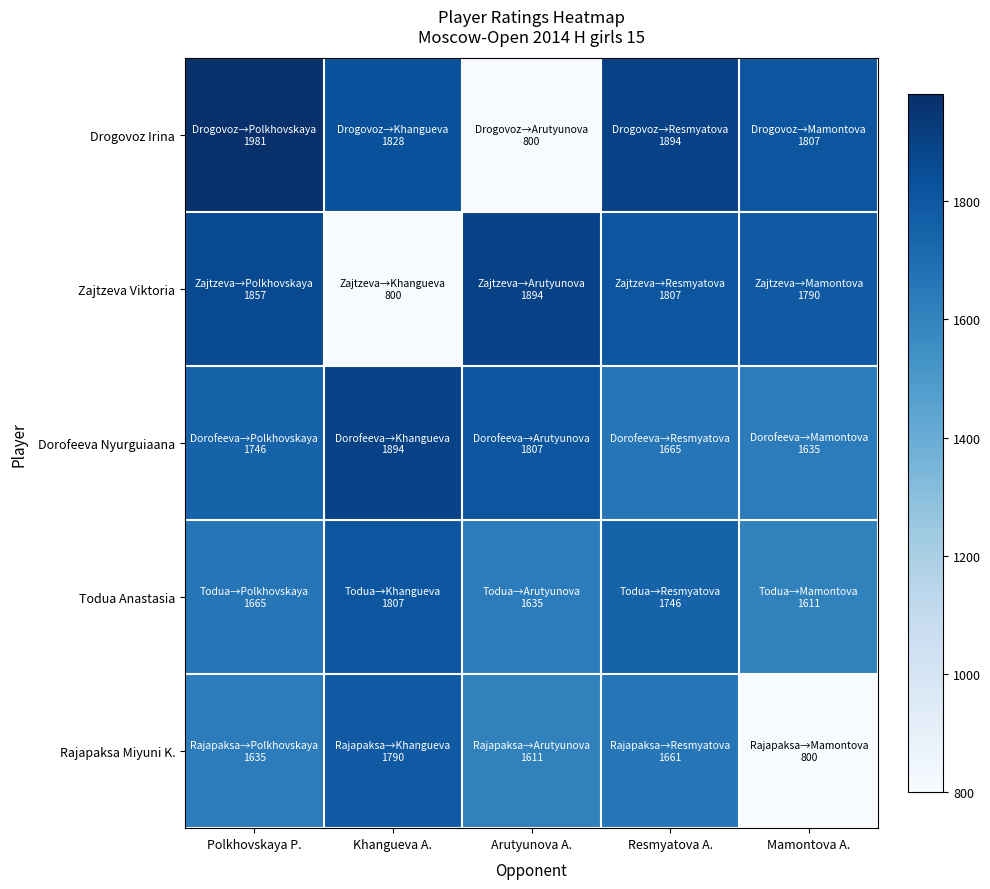

Count the number of categories in the chart.

5